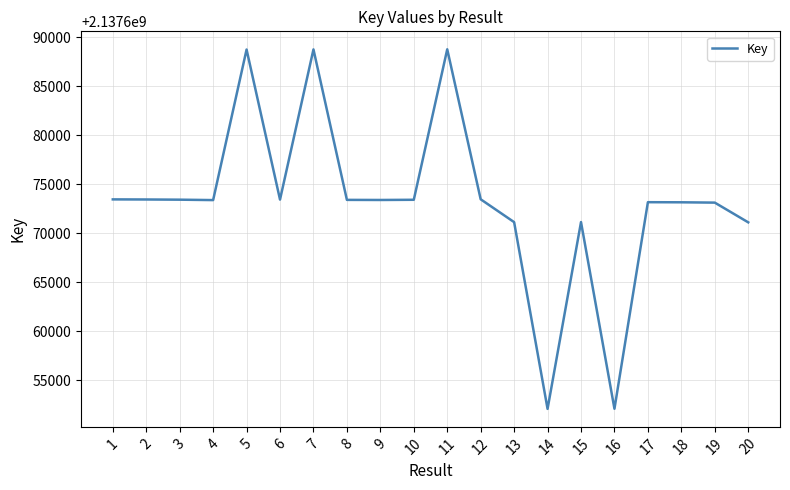

True or false: the data shows 1390801180 at 13.

False